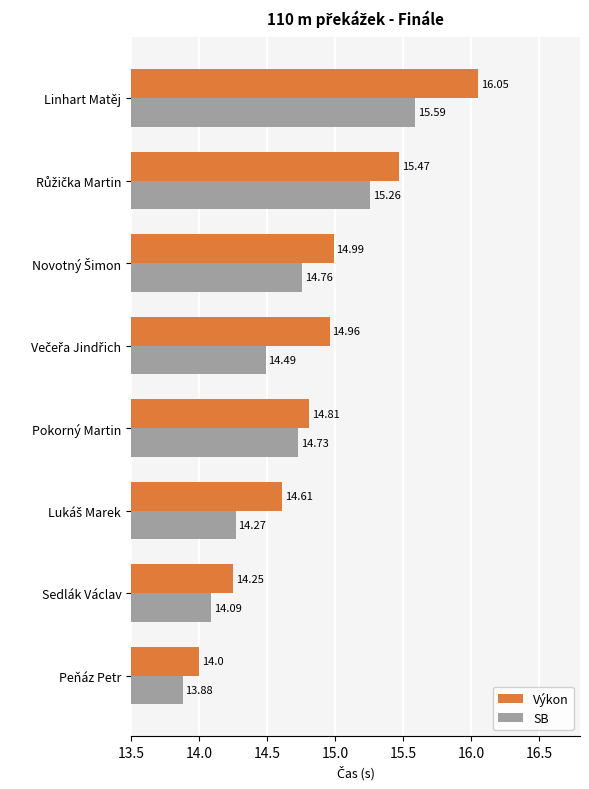

Which series changed the most between Peňáz Petr and Pokorný Martin?

SB